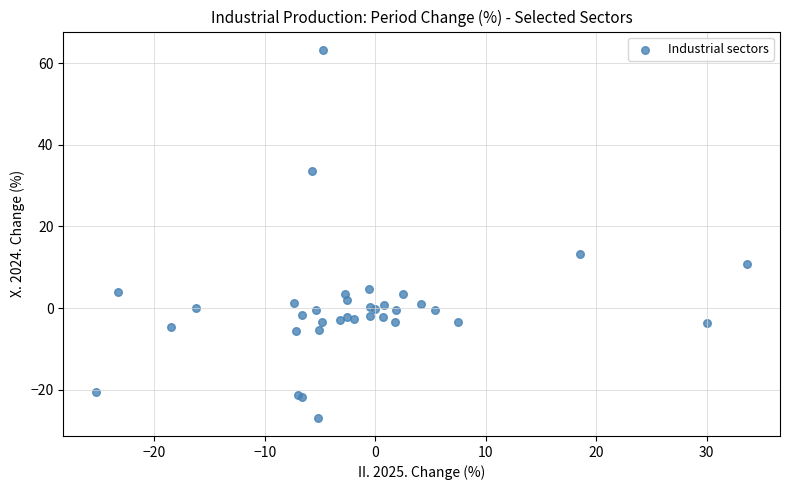

What Y value in the scatter plot is closest to 18?

13.2